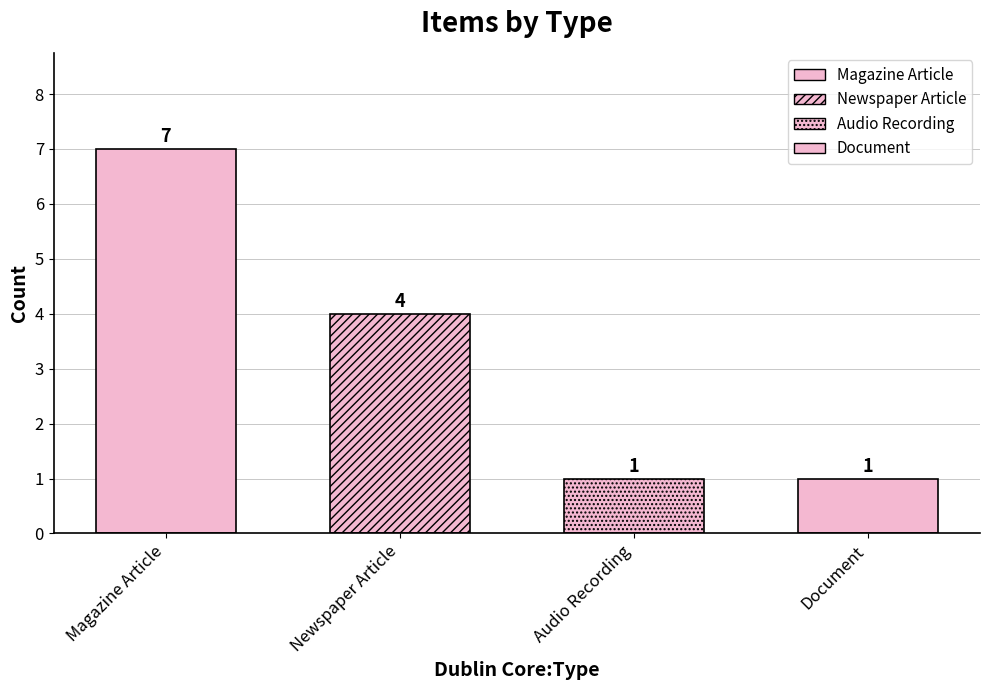

At which label does the data first exceed 4?

Magazine Article